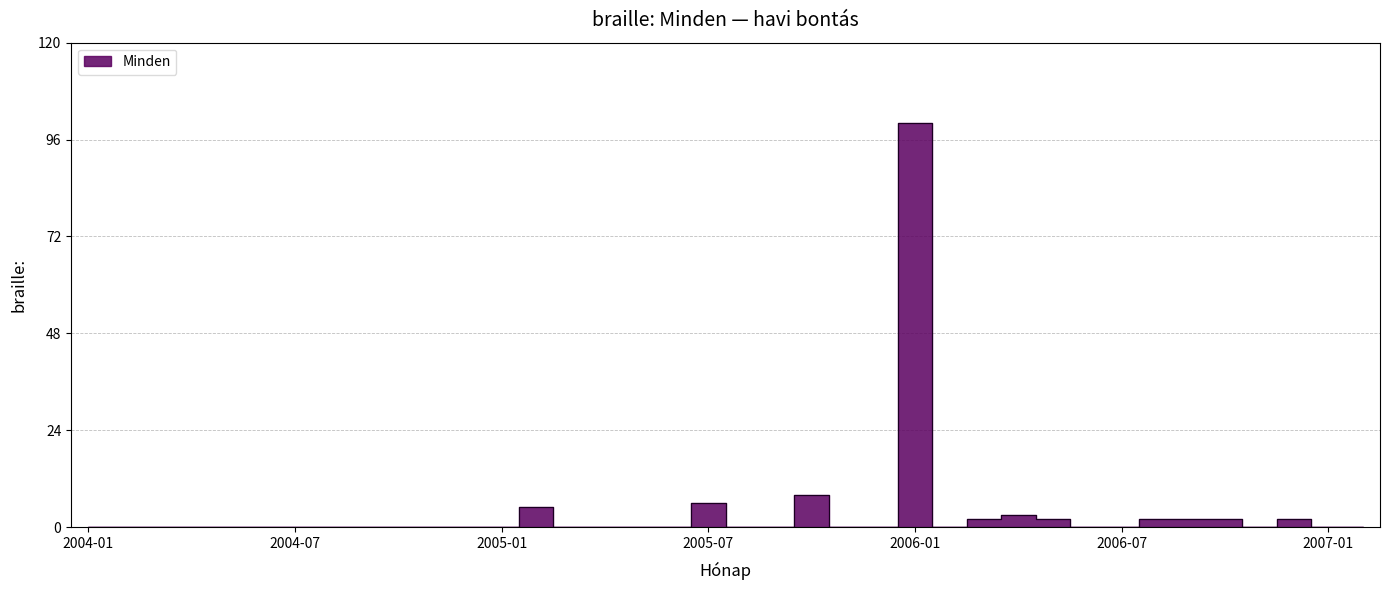

Is it true that the value at 2004-07 is 0?

True